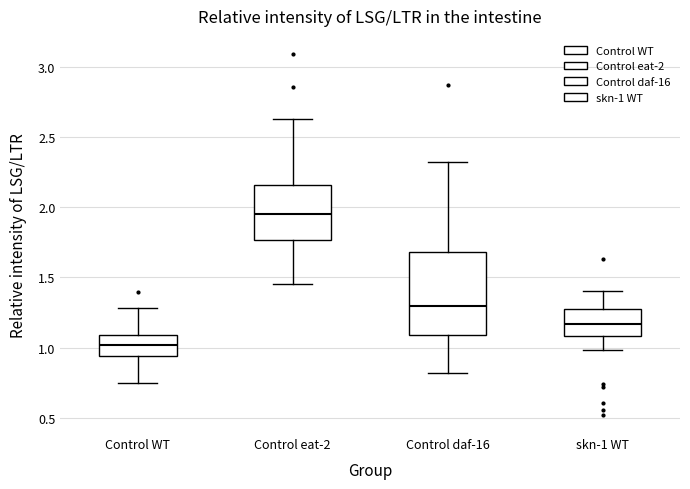

Which box is the tallest, from its lower edge to its upper edge?

Control daf-16